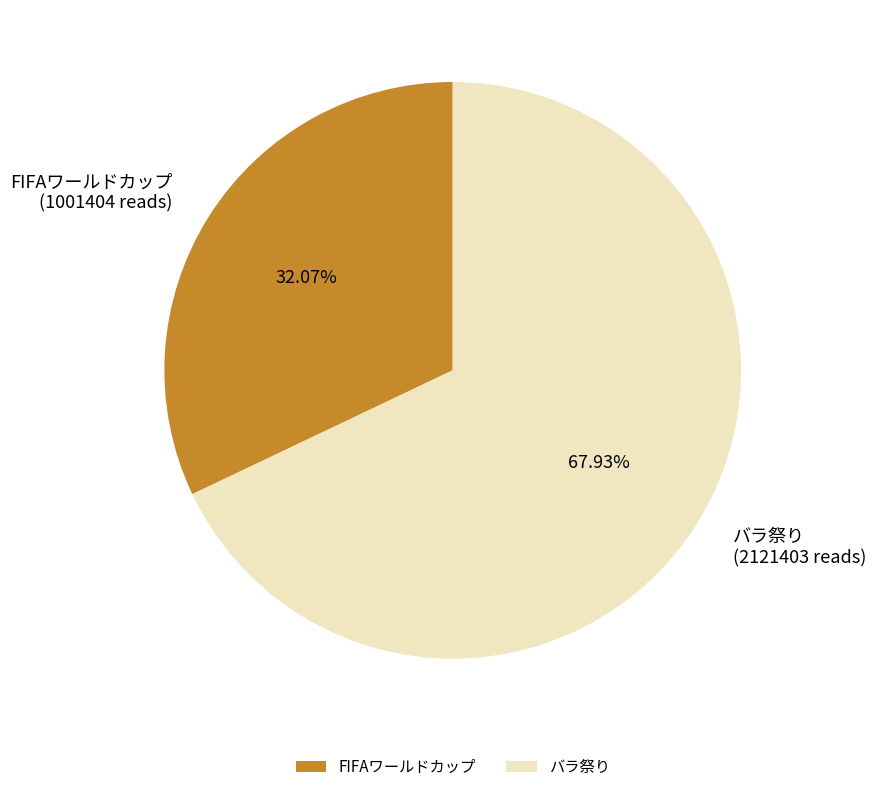

To the nearest percent, what is the difference between the largest and smallest slice percentages?

36%